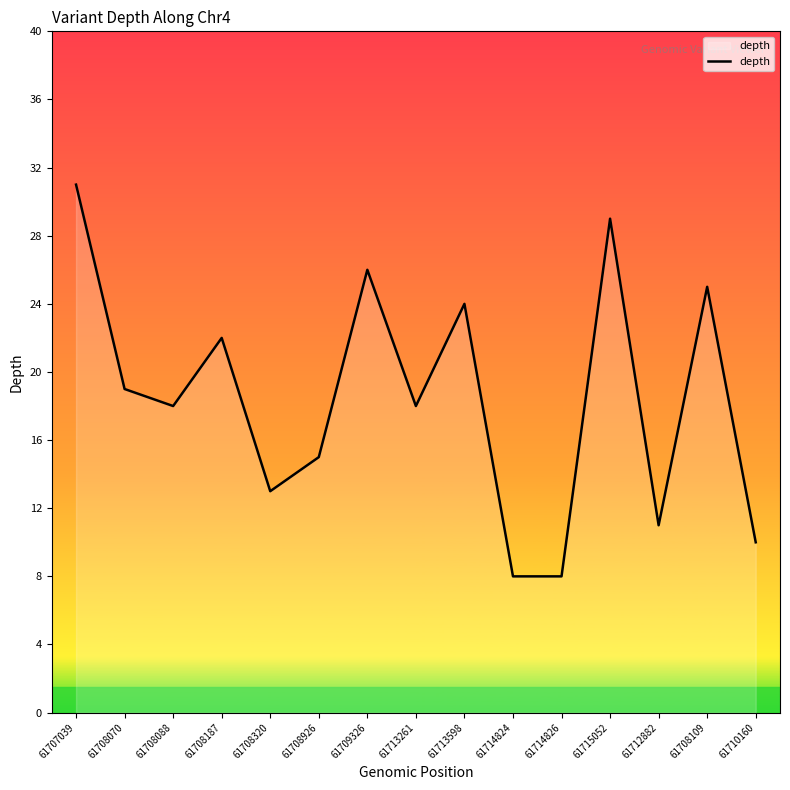

What is the maximum value shown in the chart?

31